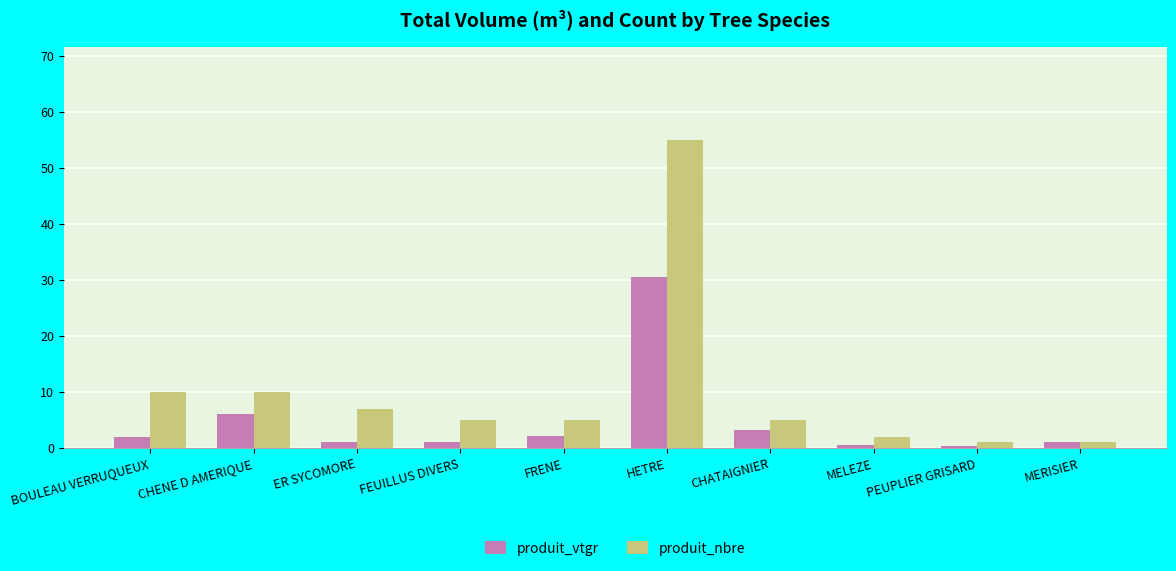

At which label does produit_nbre reach its peak?

HETRE